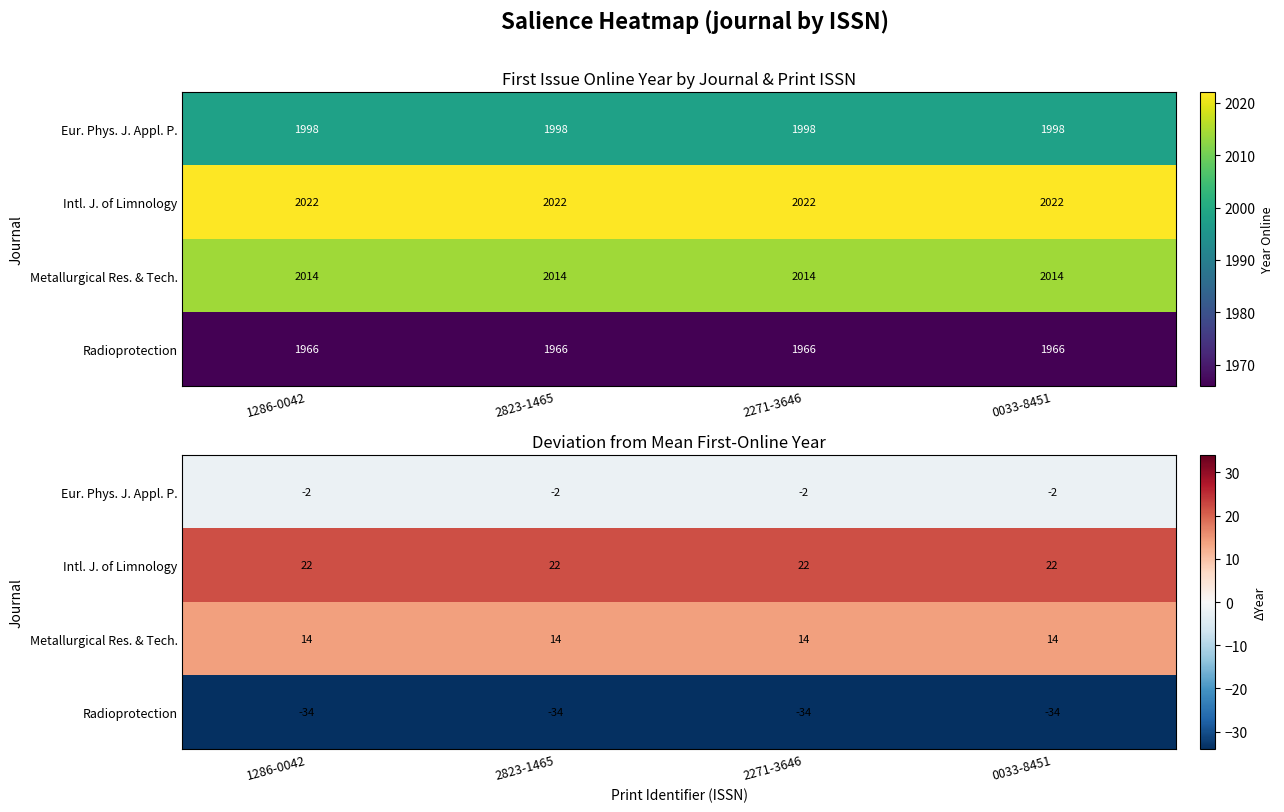

Rank the series at 1286-0042 from highest to lowest value.

Intl. J. of Limnology, Metallurgical Res. & Tech., Eur. Phys. J. Appl. P., Radioprotection